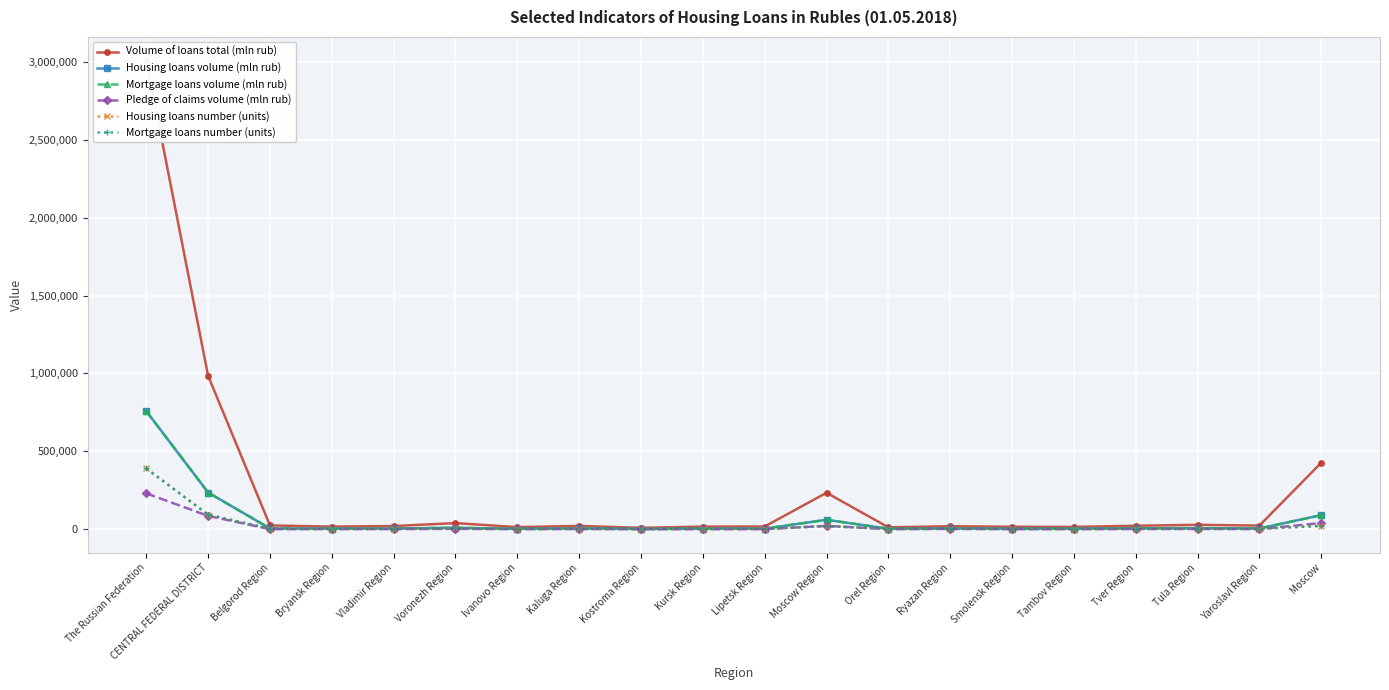

Reading left to right, extract all data points from this chart.

Volume of loans total (mln rub): The Russian Federation=3008770	CENTRAL FEDERAL DISTRICT=984565	Belgorod Region=25019	Bryansk Region=17181	Vladimir Region=20995	Voronezh Region=39830	Ivanovo Region=14006	Kaluga Region=21714	Kostroma Region=9356	Kursk Region=17294	Lipetsk Region=17975	Moscow Region=234463	Orel Region=12723	Ryazan Region=19690	Smolensk Region=16296	Tambov Region=15289	Tver Region=22770	Tula Region=28875	Yaroslavl Region=23796	Moscow=427292
Housing loans volume (mln rub): The Russian Federation=758418	CENTRAL FEDERAL DISTRICT=236075	Belgorod Region=5462	Bryansk Region=4550	Vladimir Region=5561	Voronezh Region=9637	Ivanovo Region=3410	Kaluga Region=6583	Kostroma Region=2638	Kursk Region=4379	Lipetsk Region=4339	Moscow Region=60985	Orel Region=3605	Ryazan Region=6249	Smolensk Region=4169	Tambov Region=4032	Tver Region=6699	Tula Region=7483	Yaroslavl Region=5342	Moscow=90953
Mortgage loans volume (mln rub): The Russian Federation=758216	CENTRAL FEDERAL DISTRICT=236032	Belgorod Region=5461	Bryansk Region=4549	Vladimir Region=5561	Voronezh Region=9636	Ivanovo Region=3407	Kaluga Region=6583	Kostroma Region=2637	Kursk Region=4378	Lipetsk Region=4334	Moscow Region=60981	Orel Region=3605	Ryazan Region=6247	Smolensk Region=4168	Tambov Region=4031	Tver Region=6698	Tula Region=7482	Yaroslavl Region=5334	Moscow=90942
Pledge of claims volume (mln rub): The Russian Federation=230658	CENTRAL FEDERAL DISTRICT=86047	Belgorod Region=1064	Bryansk Region=1440	Vladimir Region=1435	Voronezh Region=2988	Ivanovo Region=965	Kaluga Region=1853	Kostroma Region=709	Kursk Region=953	Lipetsk Region=1055	Moscow Region=21988	Orel Region=1082	Ryazan Region=2654	Smolensk Region=1083	Tambov Region=1188	Tver Region=1616	Tula Region=2388	Yaroslavl Region=1275	Moscow=40310
Housing loans number (units): The Russian Federation=390593	CENTRAL FEDERAL DISTRICT=94086	Belgorod Region=3274	Bryansk Region=2927	Vladimir Region=3432	Voronezh Region=6089	Ivanovo Region=2240	Kaluga Region=3350	Kostroma Region=1877	Kursk Region=2908	Lipetsk Region=2853	Moscow Region=20907	Orel Region=2315	Ryazan Region=3731	Smolensk Region=2463	Tambov Region=2396	Tver Region=3748	Tula Region=4107	Yaroslavl Region=3442	Moscow=22027
Mortgage loans number (units): The Russian Federation=390317	CENTRAL FEDERAL DISTRICT=94026	Belgorod Region=3271	Bryansk Region=2925	Vladimir Region=3431	Voronezh Region=6085	Ivanovo Region=2232	Kaluga Region=3350	Kostroma Region=1875	Kursk Region=2906	Lipetsk Region=2842	Moscow Region=20904	Orel Region=2313	Ryazan Region=3729	Smolensk Region=2462	Tambov Region=2393	Tver Region=3746	Tula Region=4105	Yaroslavl Region=3435	Moscow=22022